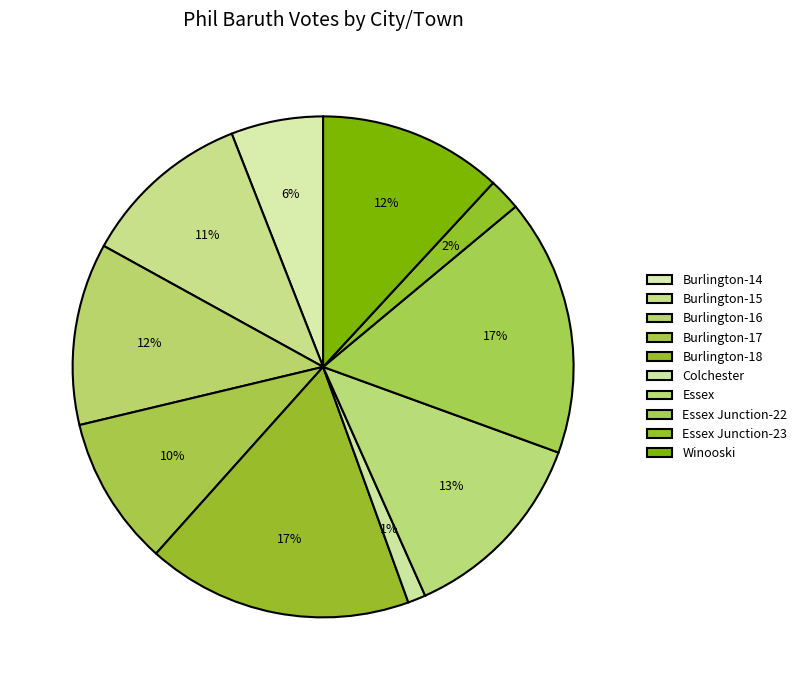

How many segments does this pie chart have?

10